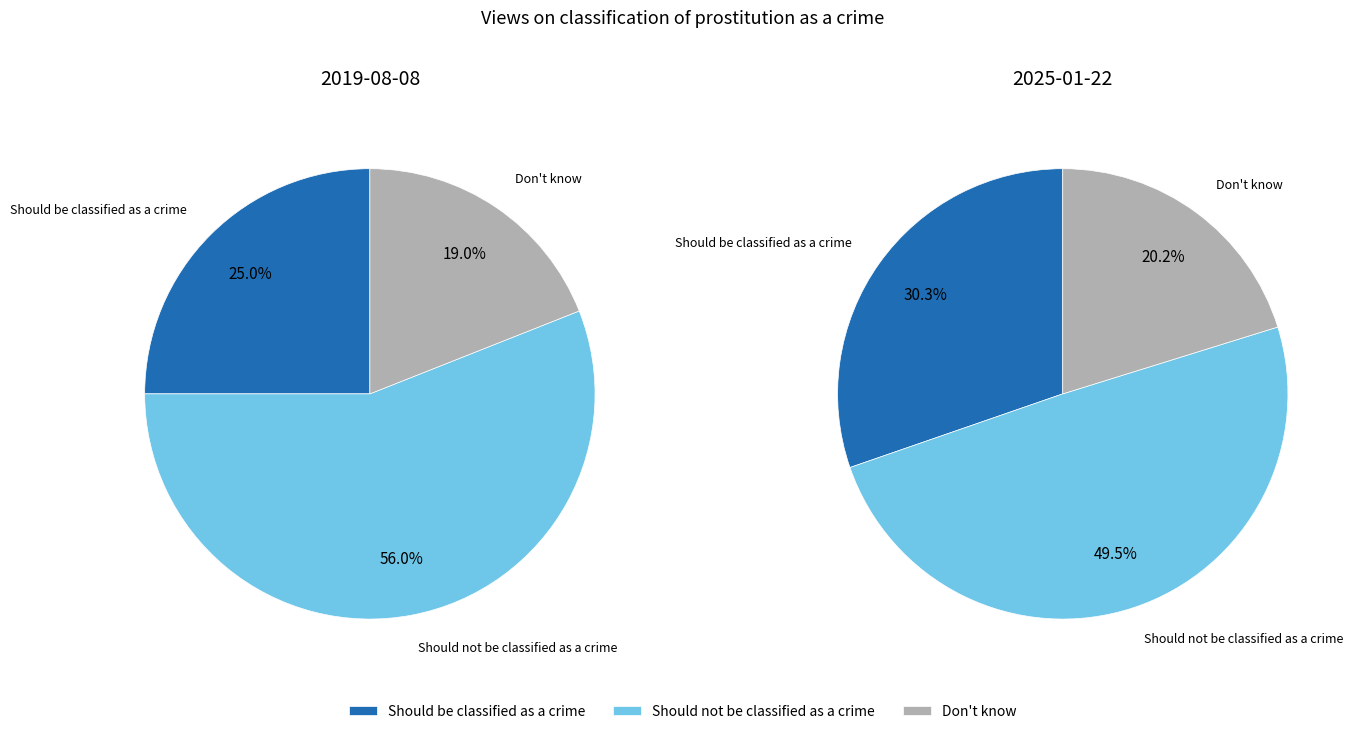

Rank the series by their maximum value, from lowest to highest.

values_2025, values_2019